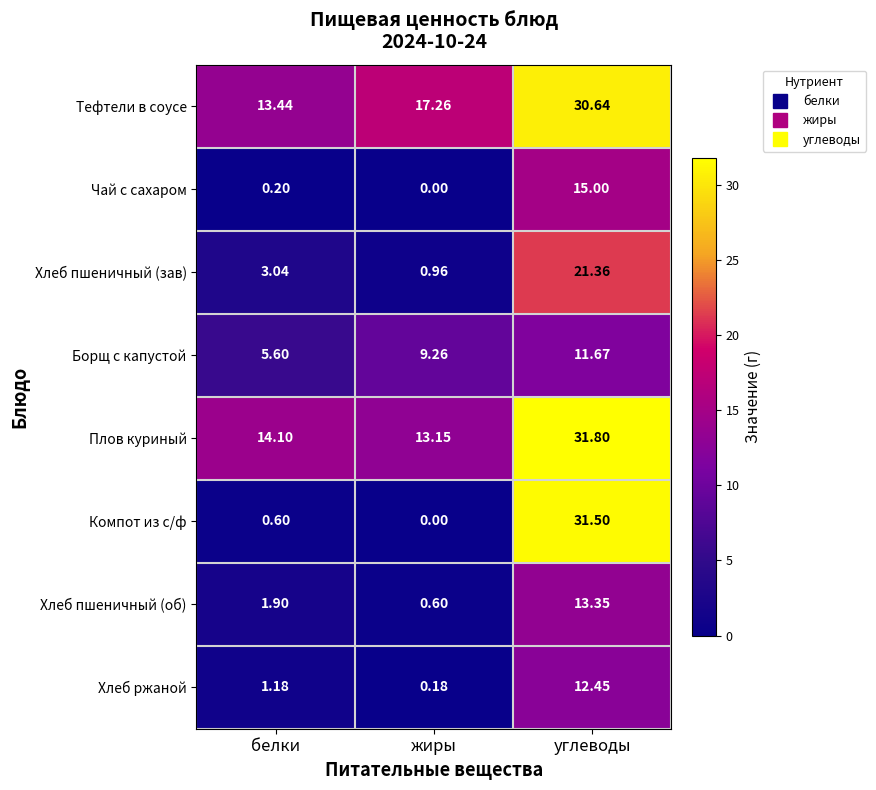

Where does the Хлеб ржаной series first go above 1?

белки